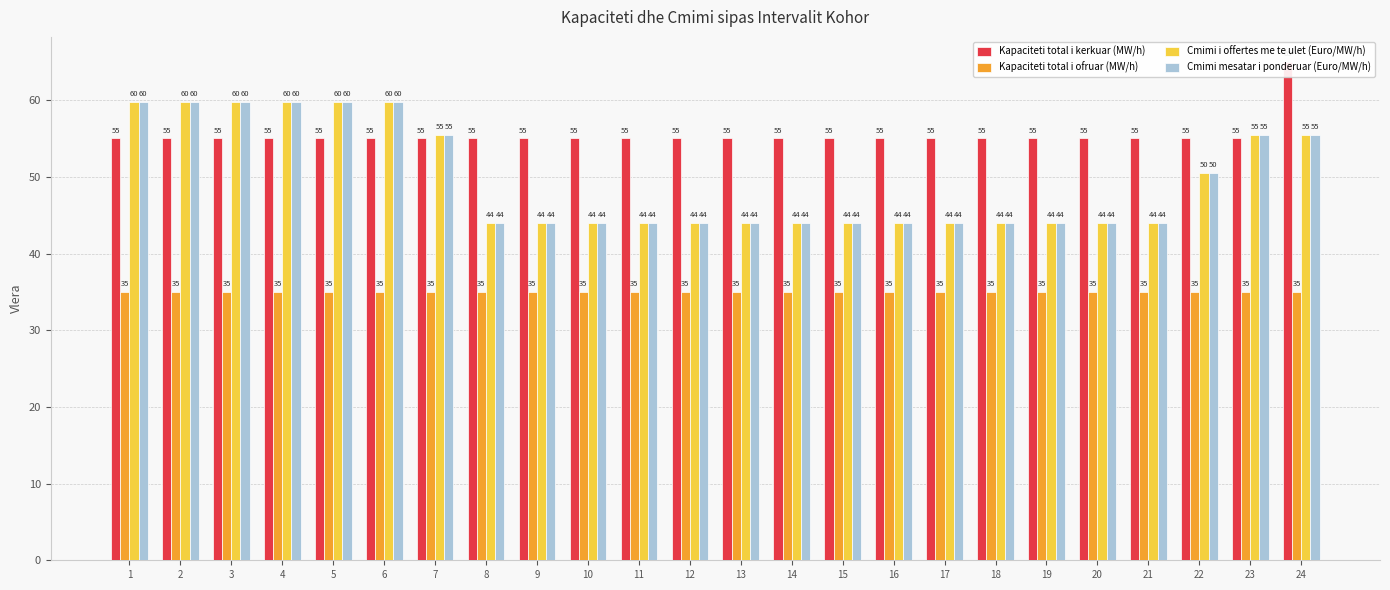

Which series has the largest total across all categories?

Kapaciteti total i kerkuar (MW/h)